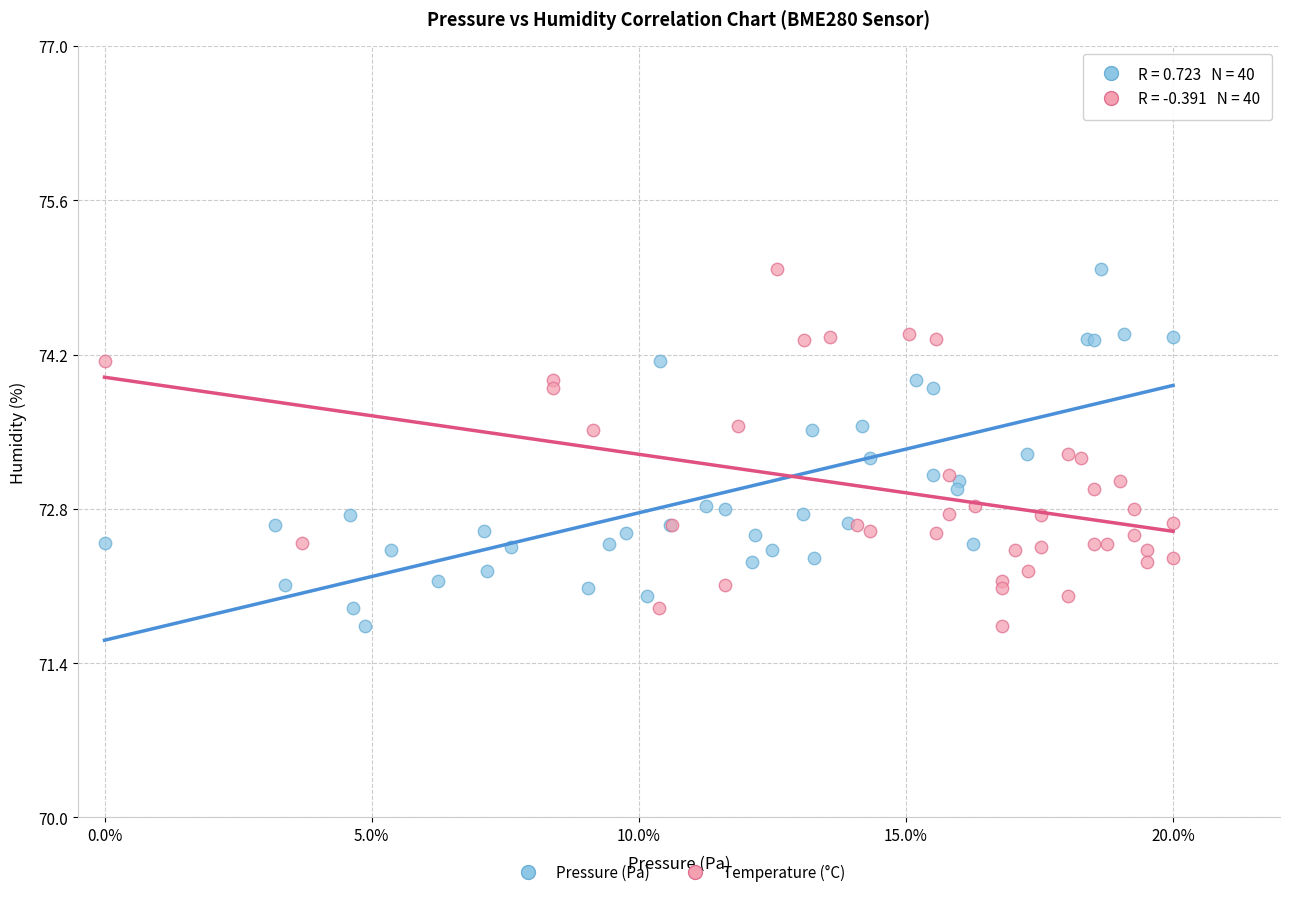

What are all the series names shown in the legend?

Pressure (Pa), Temperature (°C)